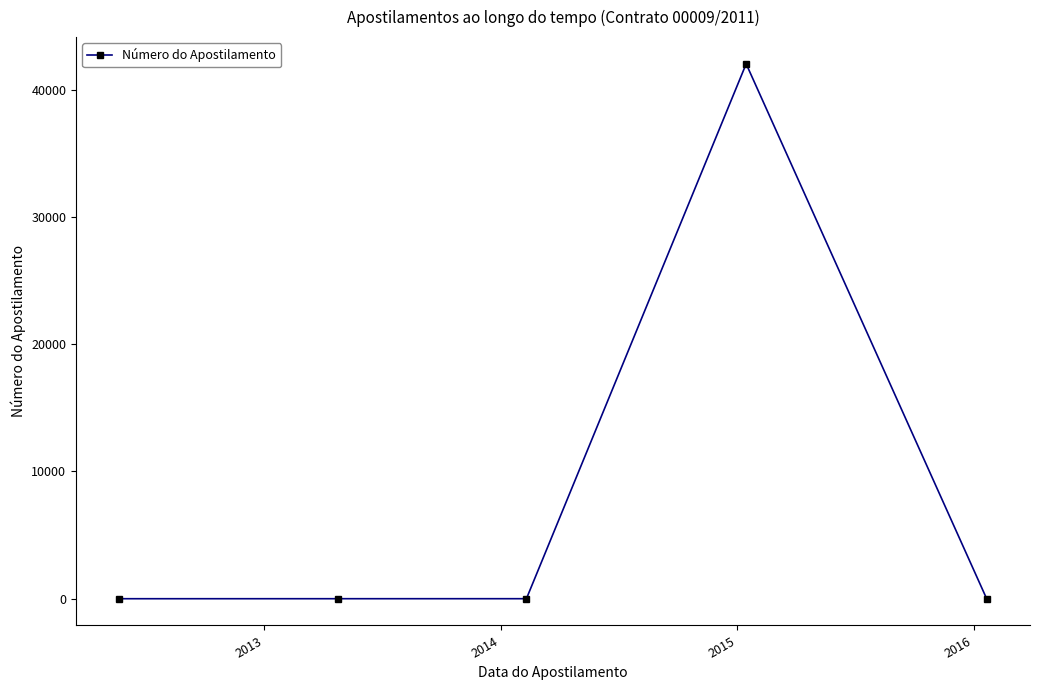

What is the average value?

8405